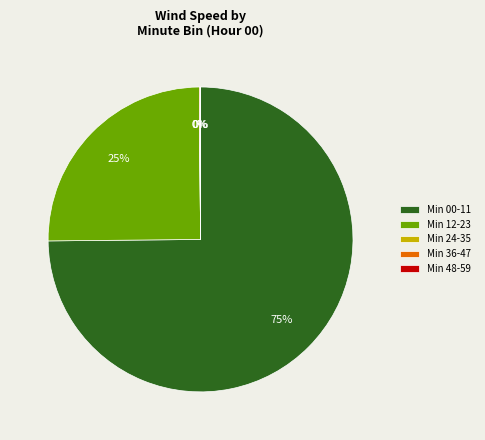

Approximately how many times larger is the value at Min 12-23 compared to Min 00-11?

0.3